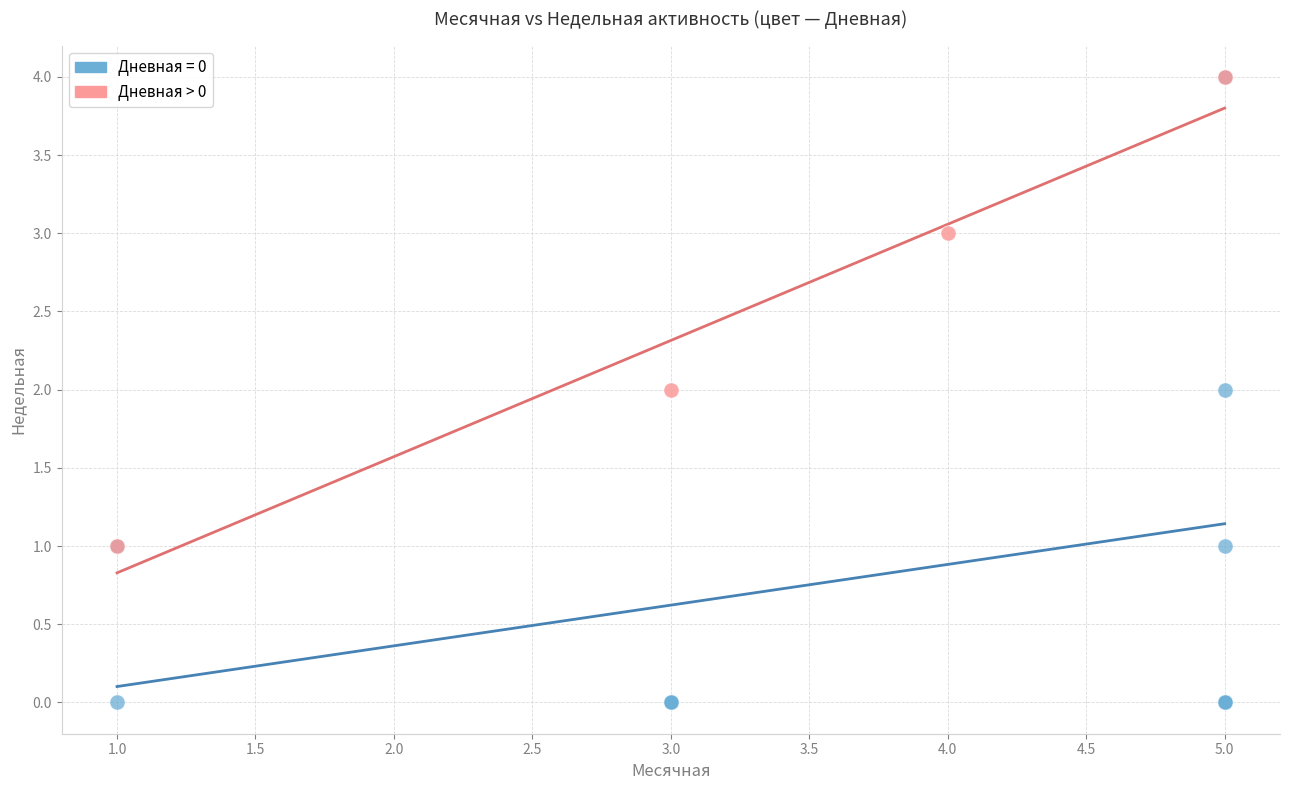

Which series contains the lowest Y value?

Дневная = 0